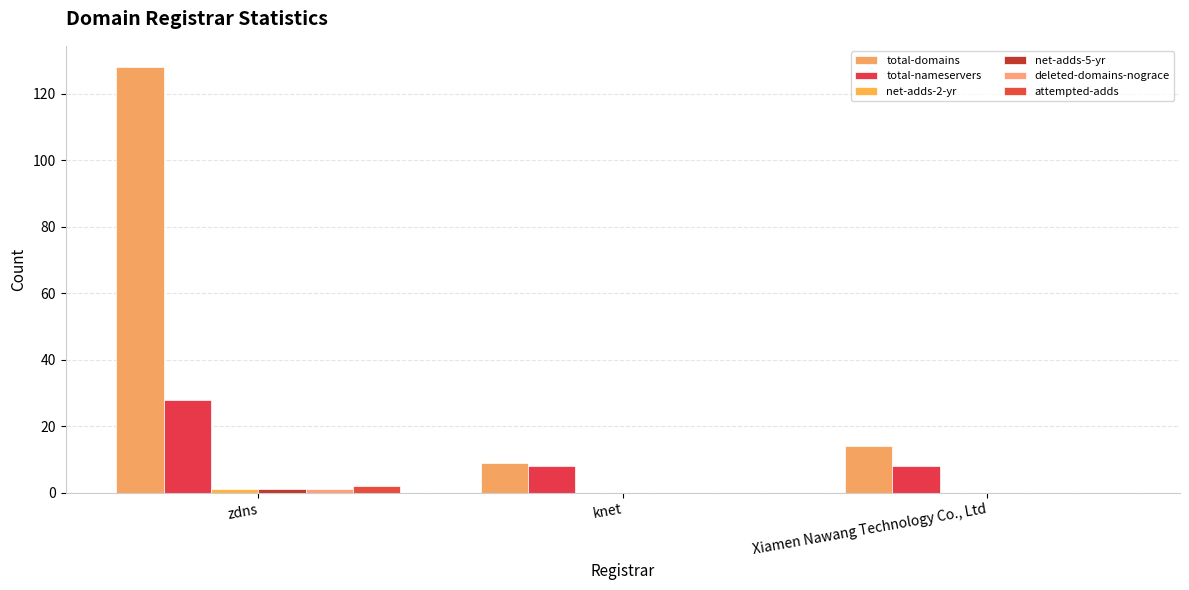

Are the bars horizontal?

No